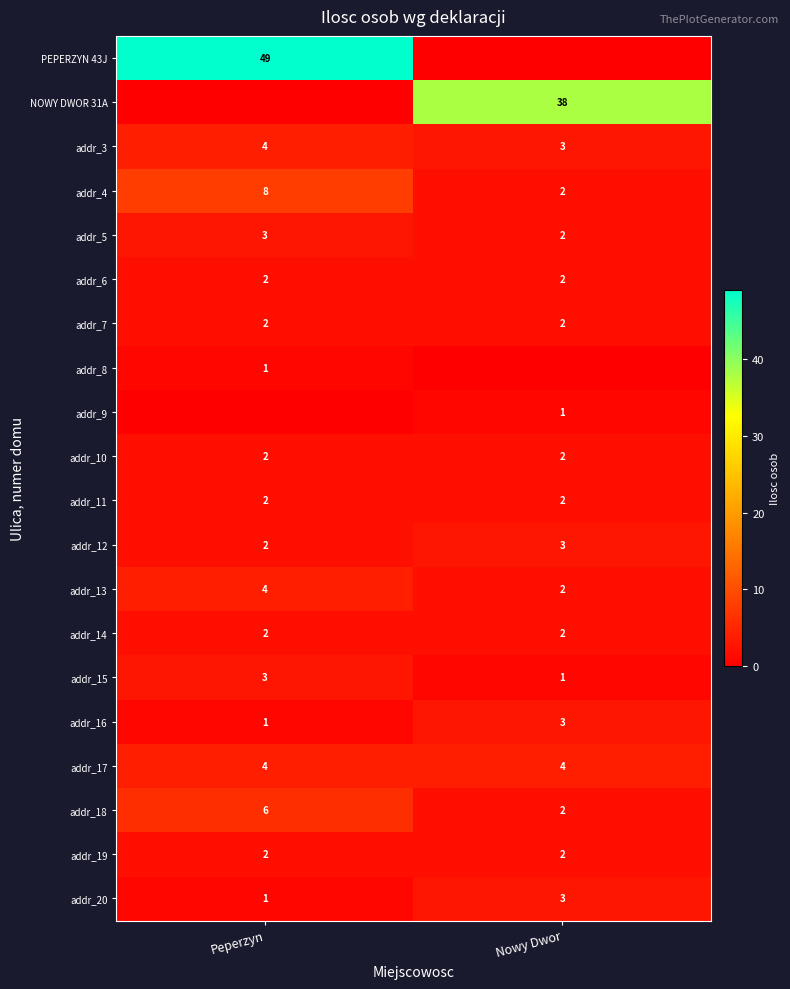

True or false: addr_11 has a value of 2 at Peperzyn.

True